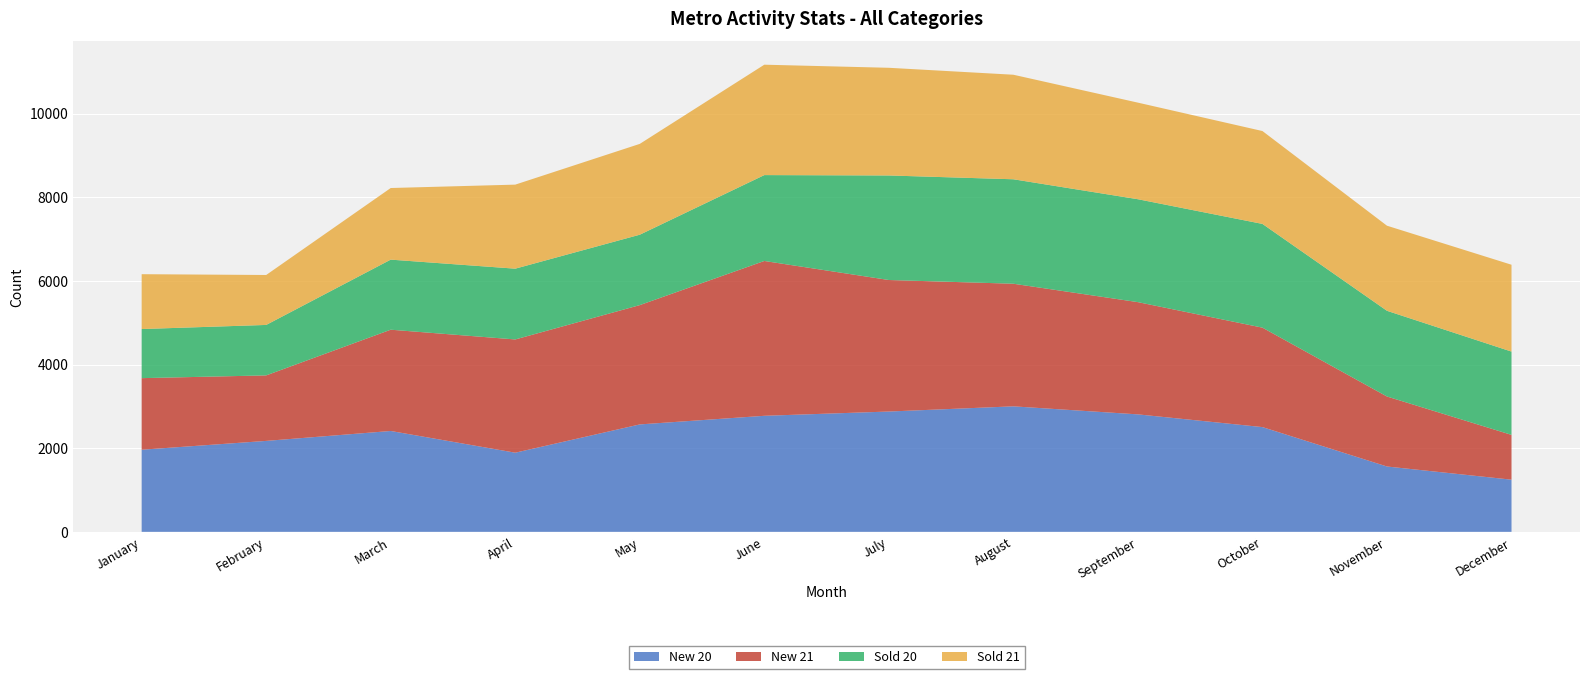

Reading right to left, list all the values displayed in this chart.

New 20: December=1247	November=1562	October=2504	September=2808	August=3000	July=2876	June=2774	May=2568	April=1892	March=2411	February=2174	January=1963
New 21: December=1071	November=1673	October=2377	September=2683	August=2931	July=3144	June=3701	May=2852	April=2707	March=2421	February=1566	January=1711
Sold 20: December=1991	November=2049	October=2480	September=2460	August=2497	July=2499	June=2053	May=1683	April=1692	March=1675	February=1206	January=1174
Sold 21: December=2076	November=2034	October=2220	September=2309	August=2499	July=2574	June=2639	May=2171	April=2009	March=1712	February=1194	January=1311